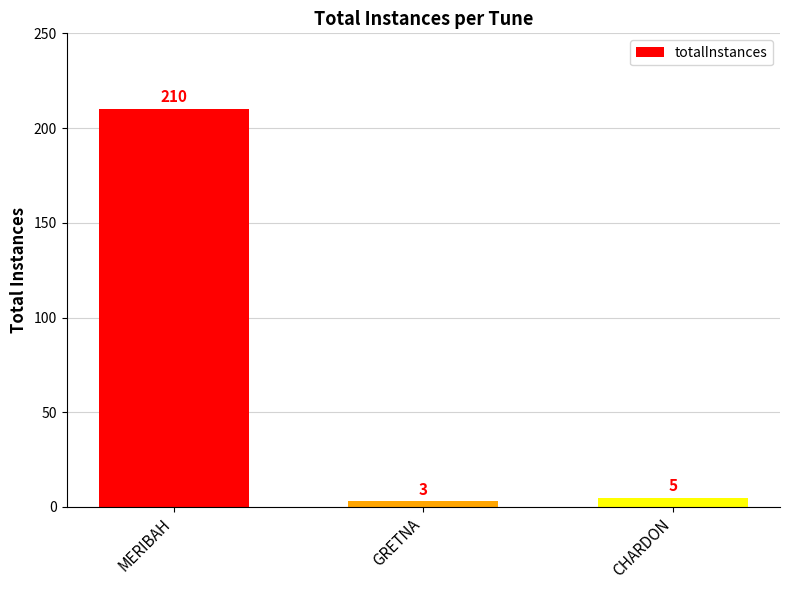

What is the difference between the values at GRETNA and MERIBAH?

207